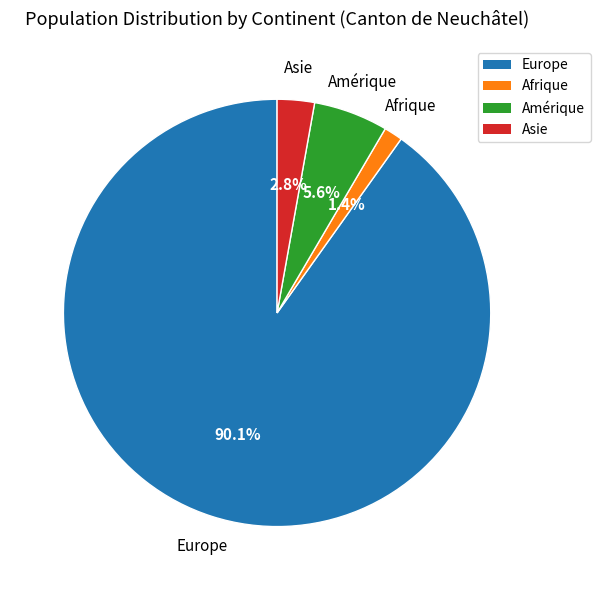

Between Afrique and Amérique, which is larger?

Amérique